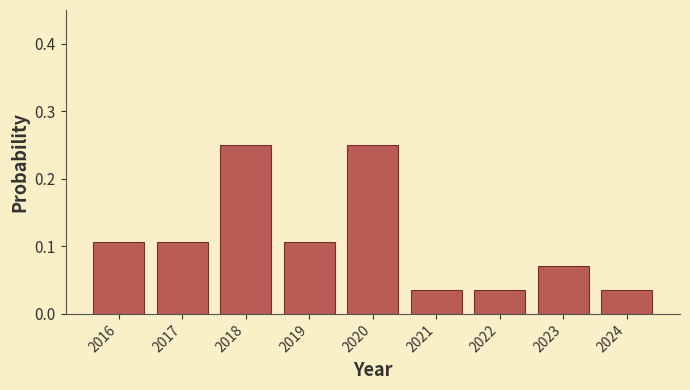

How many values are between 0 and 1?

9